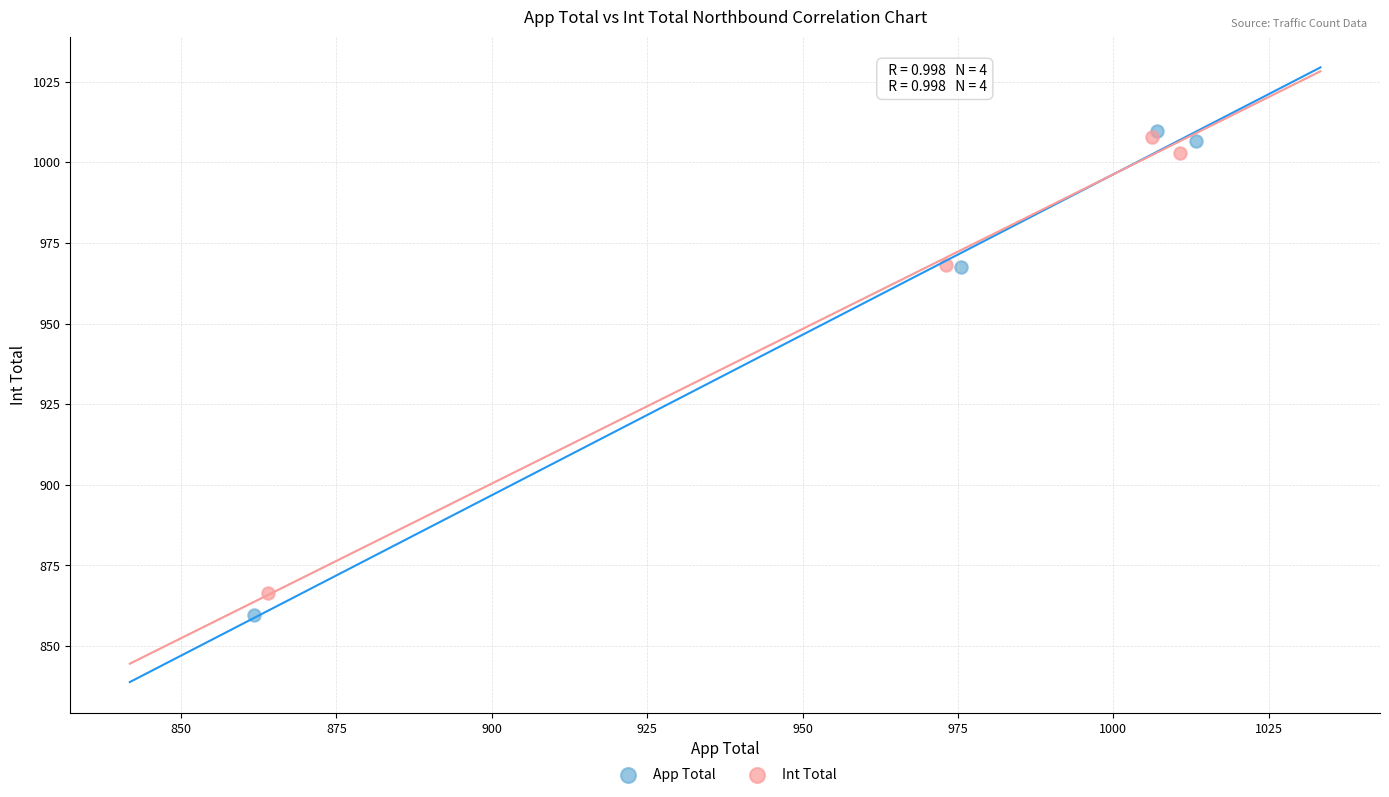

Which series has the largest Y range (max minus min)?

App Total